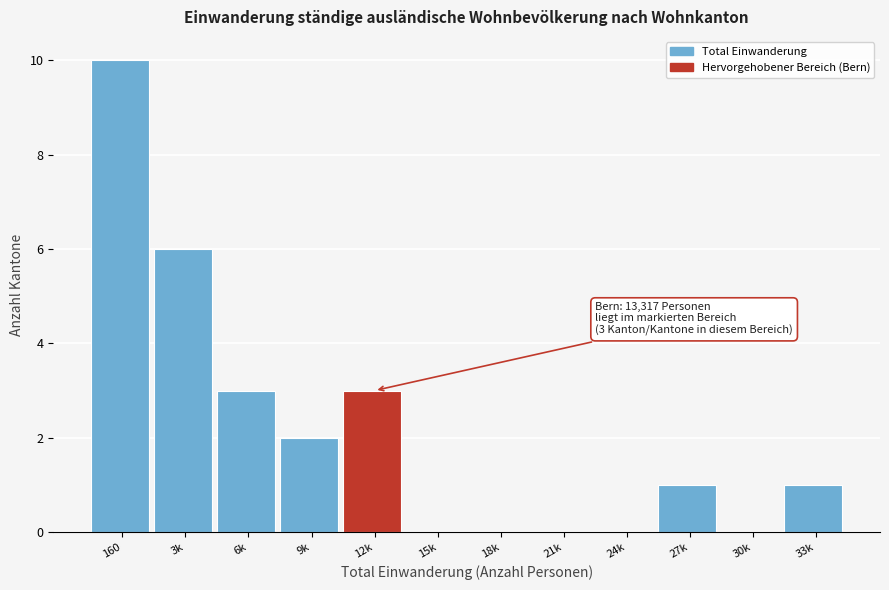

Reading left to right, what are all the values shown in this chart?

160=10	3k=6	6k=3	9k=2	12k=3	15k=0	18k=0	21k=0	24k=0	27k=1	30k=0	33k=1